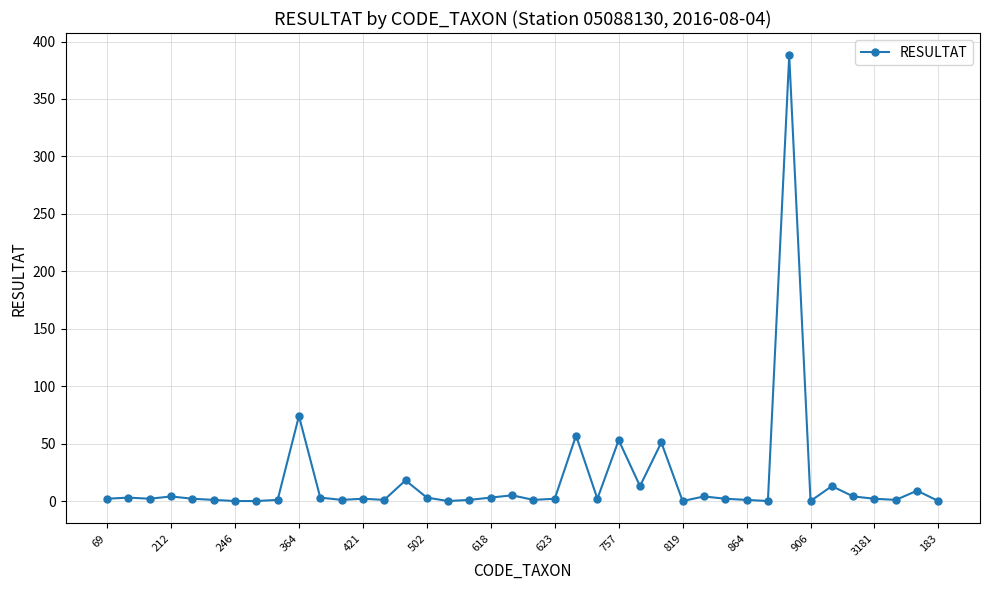

Is this an area chart (filled region under the line)?

No